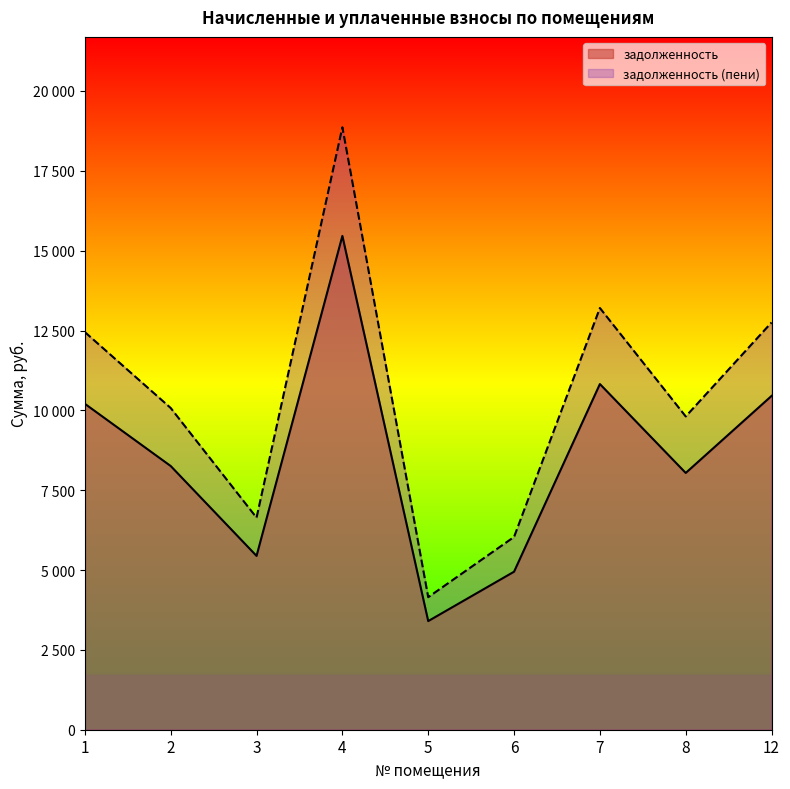

In задолженность, how many points are higher than both neighbors (excluding endpoints)?

2